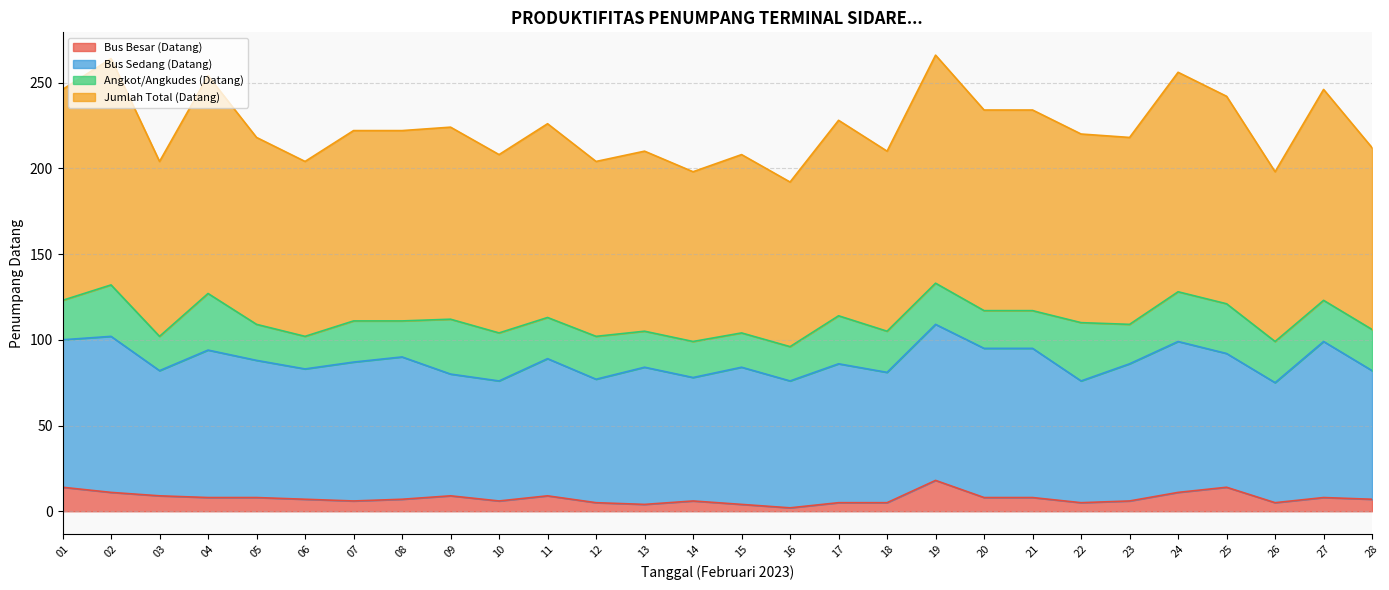

The value of Bus Besar (Datang) at 05 is 8. True or false?

True